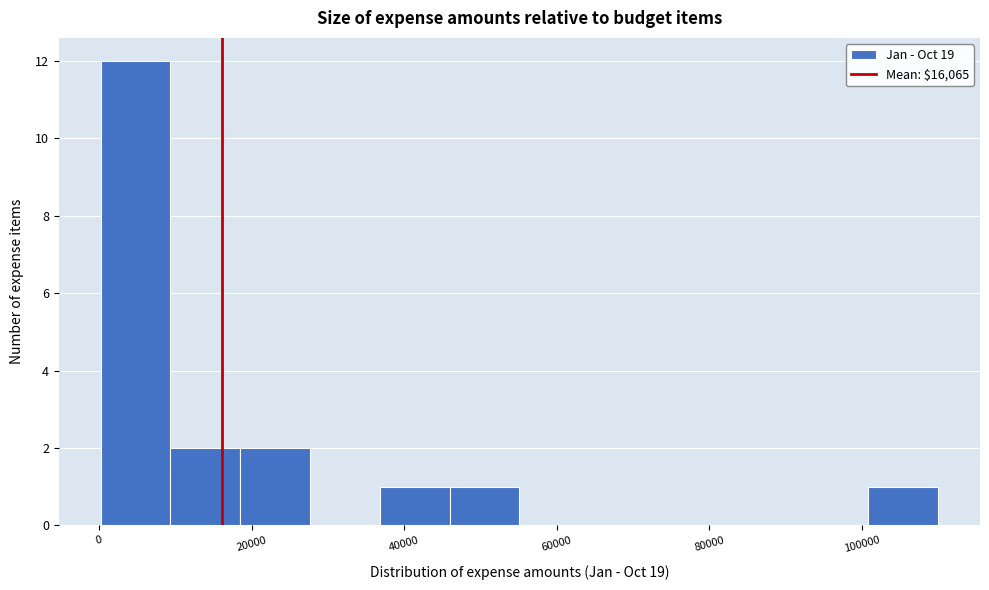

Over which range of the x-axis is the bar tallest?

0 to 10000